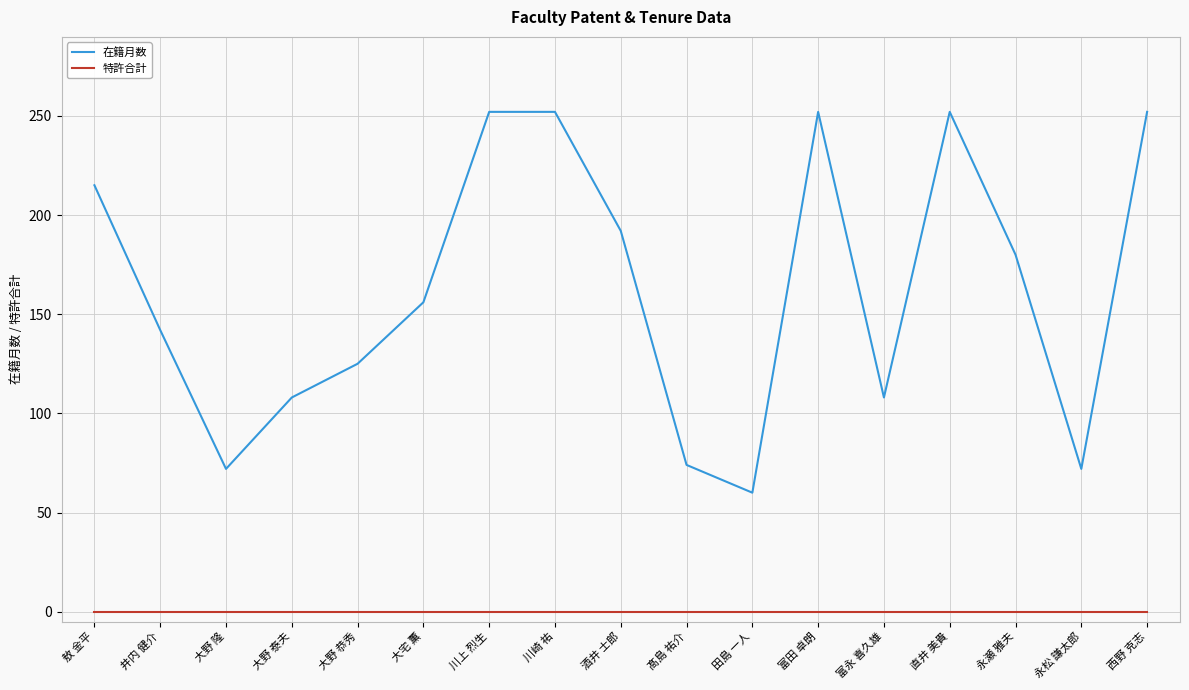

What is the highest value of the 在籍月数 series?

252